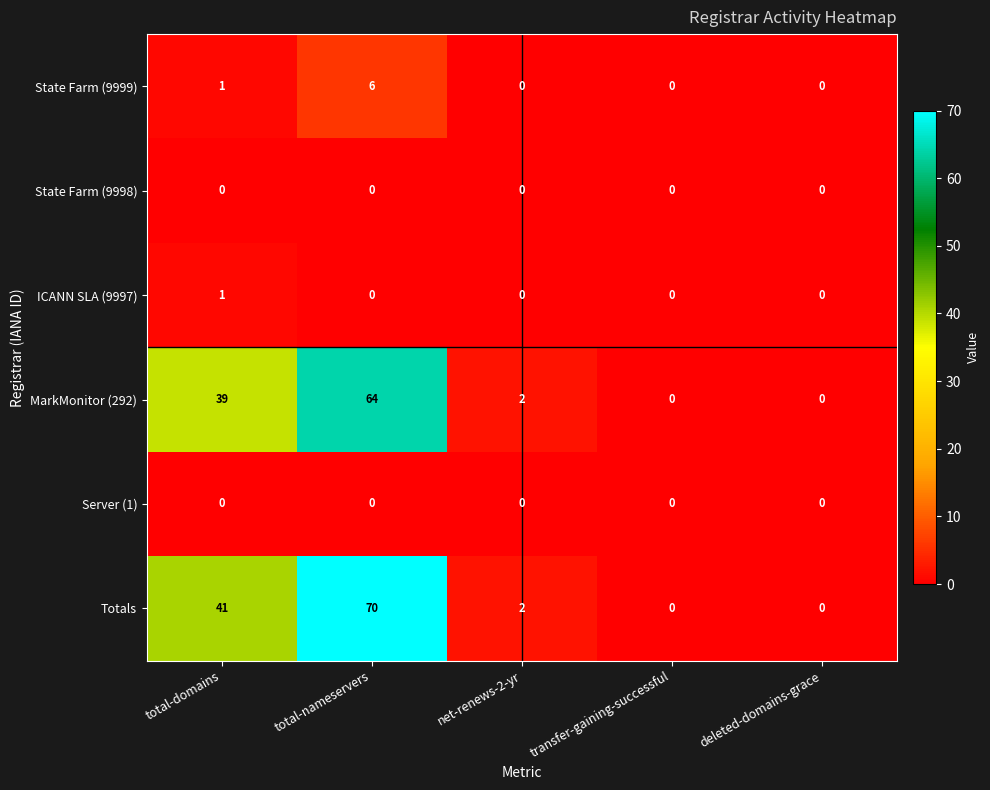

How many distinct data groups are displayed?

6